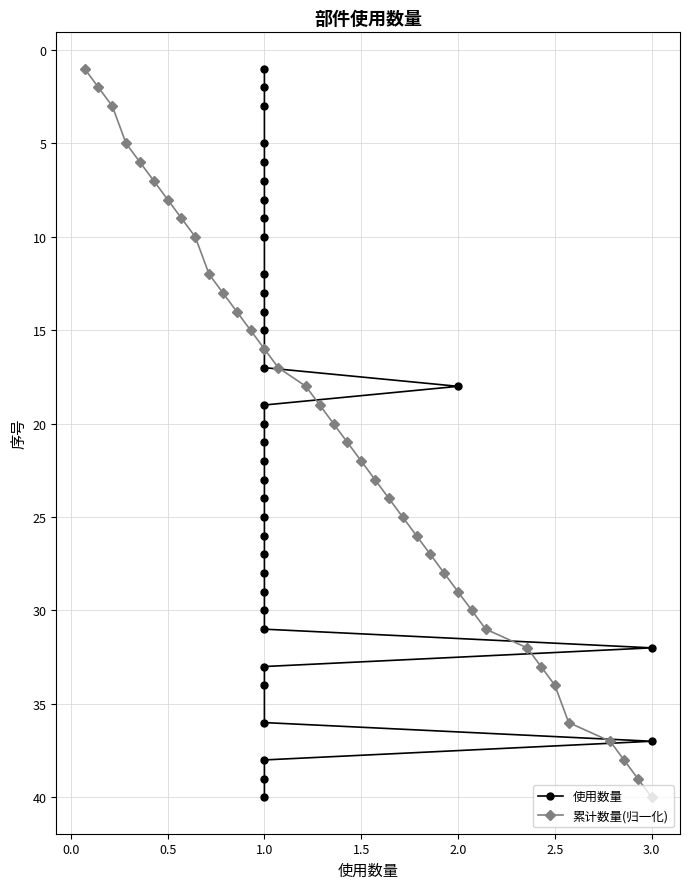

True or false: 累计数量(归一化) has more than 1 interior local peaks.

False